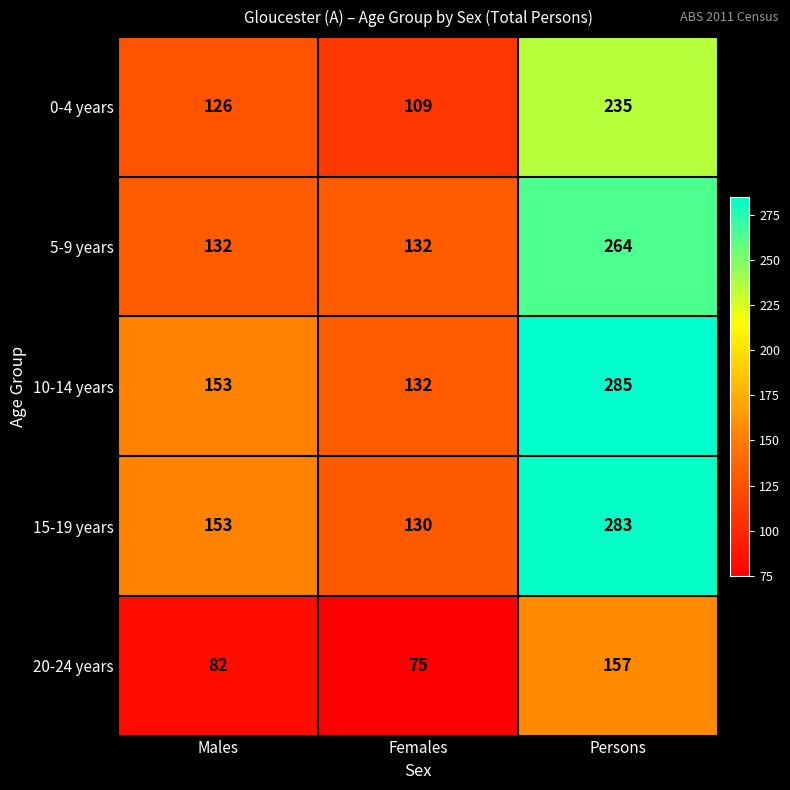

What value does the 10-14 years series have at Females?

132